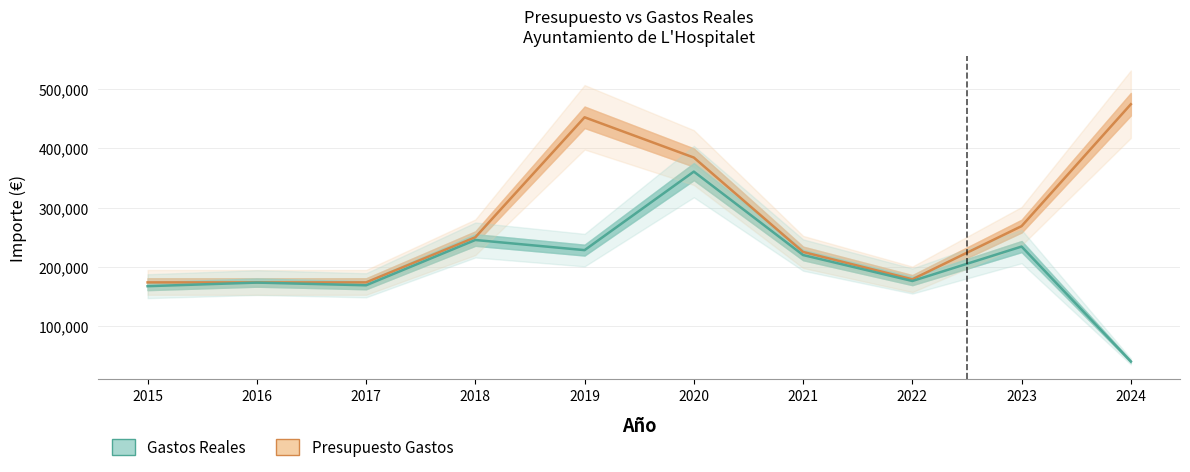

Which series has the largest total across all categories?

Presupuesto Gastos